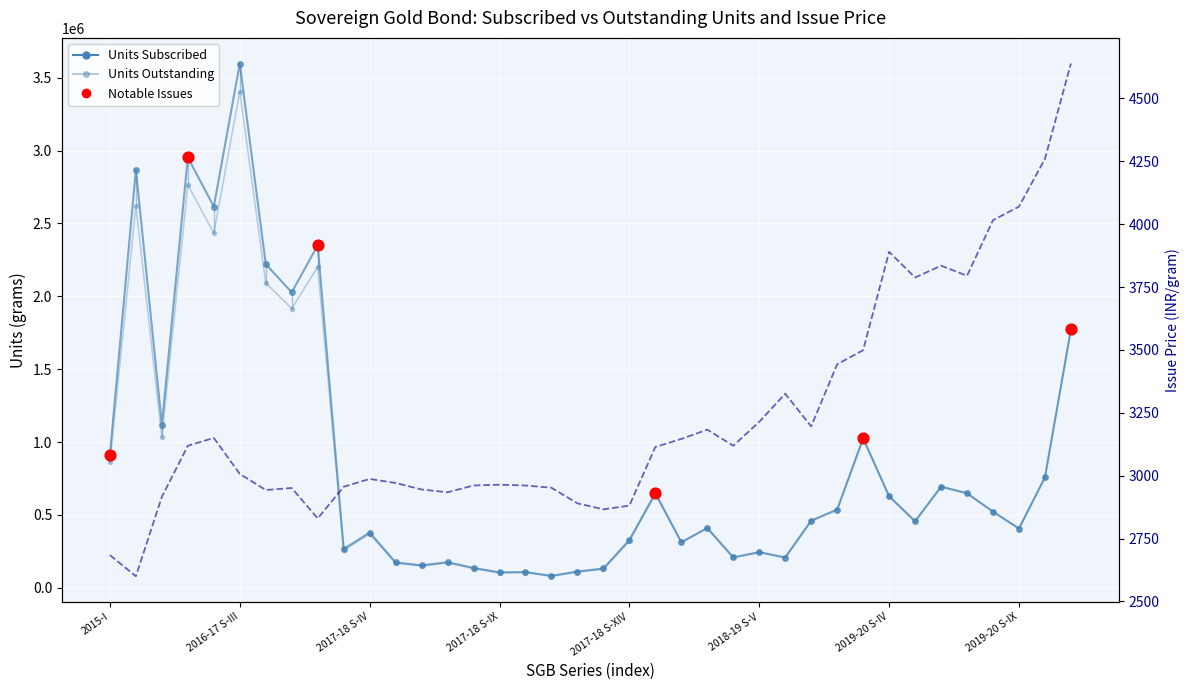

Is the value of Issue price/unit at 2017-18 S-VII greater than the value of Number of units subscribed (in grams) at 2019-20 S-III?

No